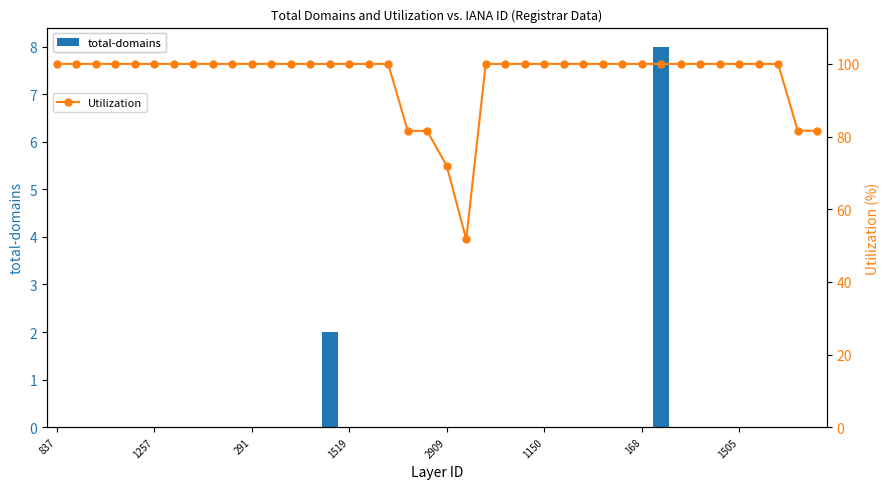

The value of Utilization at 16 is 145.2. True or false?

False